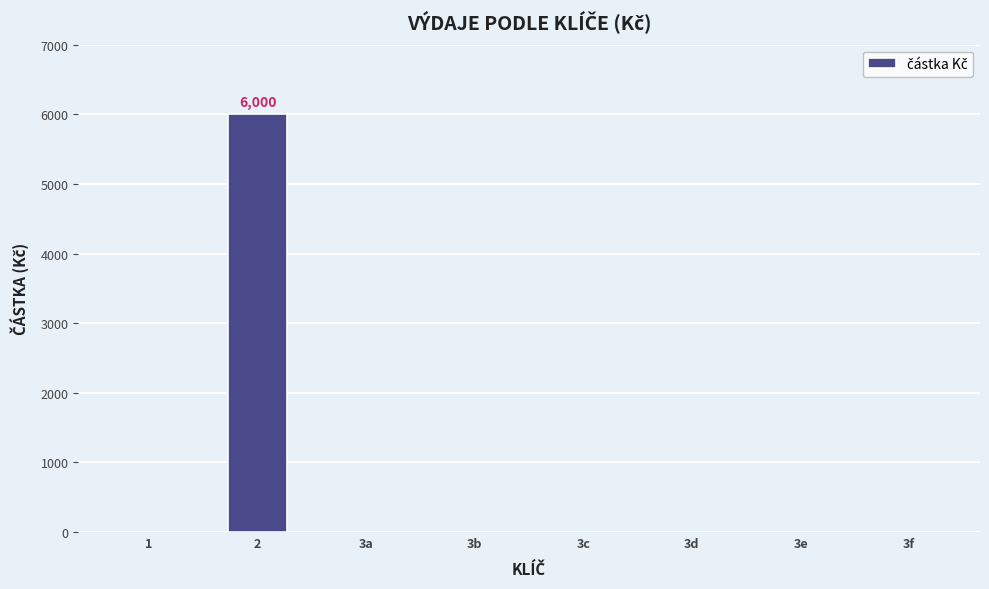

What is the difference between the values at 2 and 3e?

6000